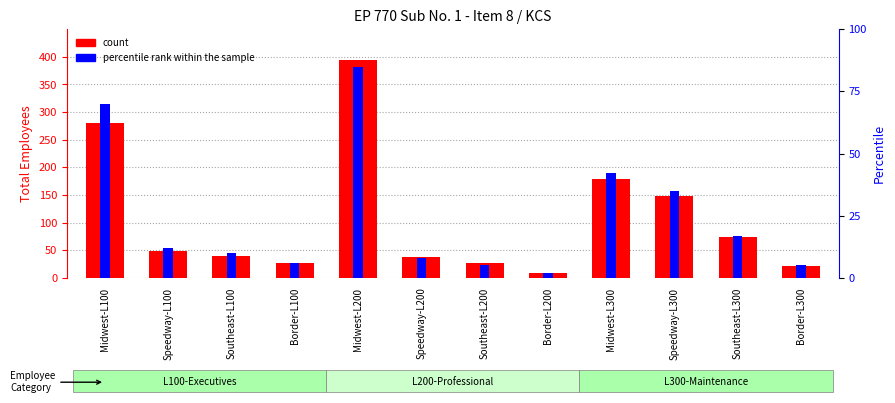

What is the label of the 10th bar from the right?

Southeast-L100